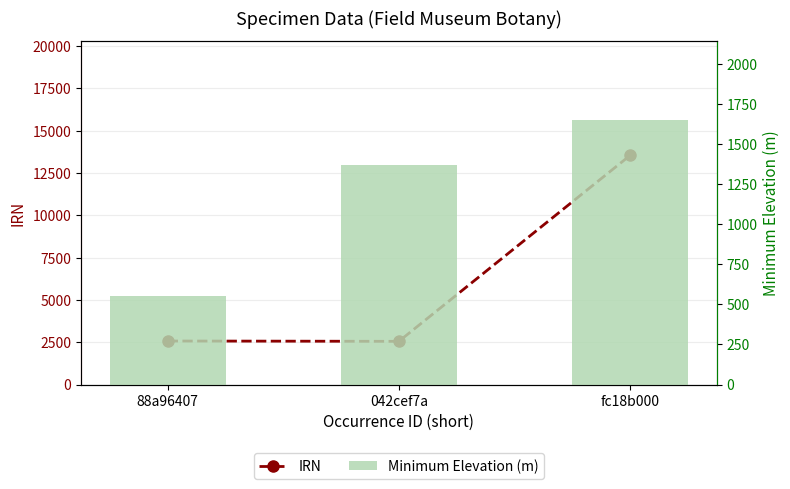

True or false: Minimum Elevation (m) has a value of 353 at 88a96407.

False